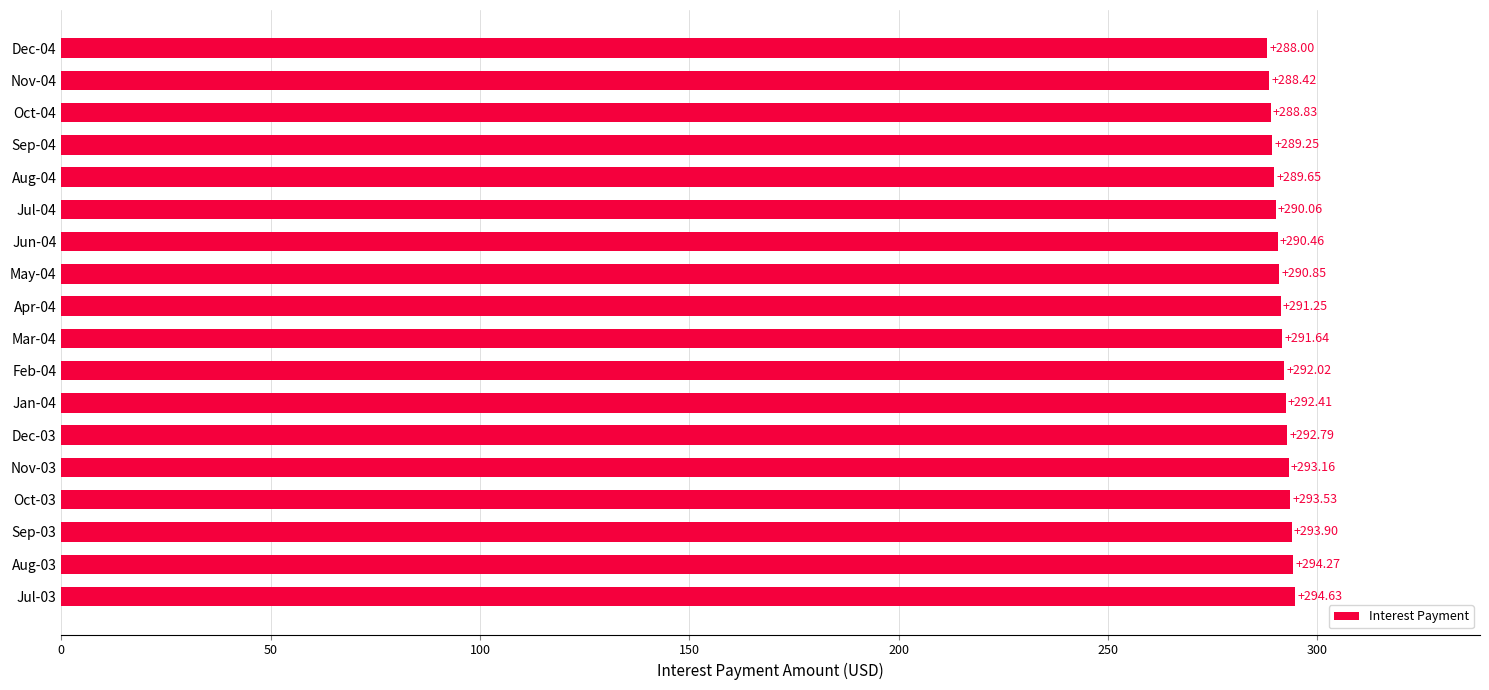

How many bars are there in total?

18